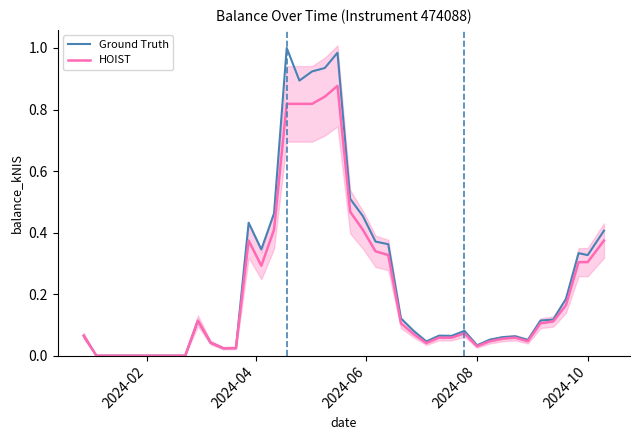

At how many categories does at least one series exceed 0?

34